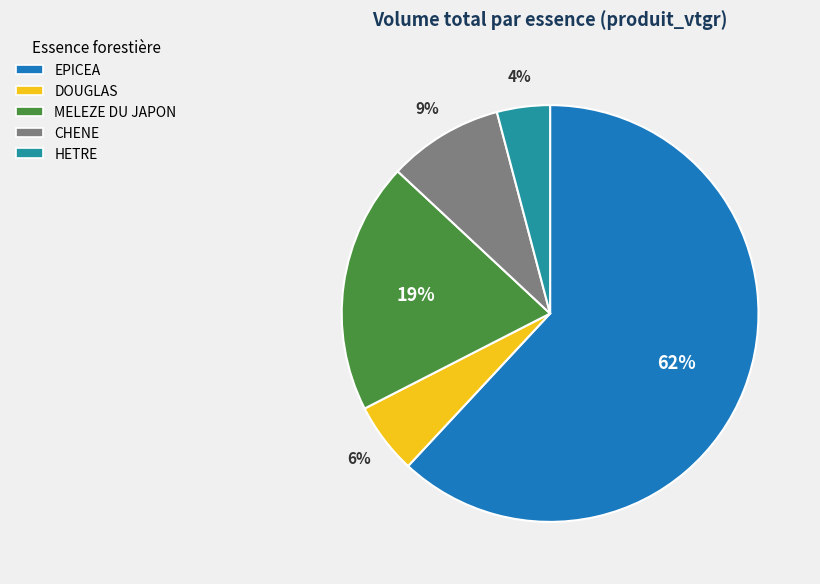

To the nearest percent, what percentage of the pie is DOUGLAS?

6%